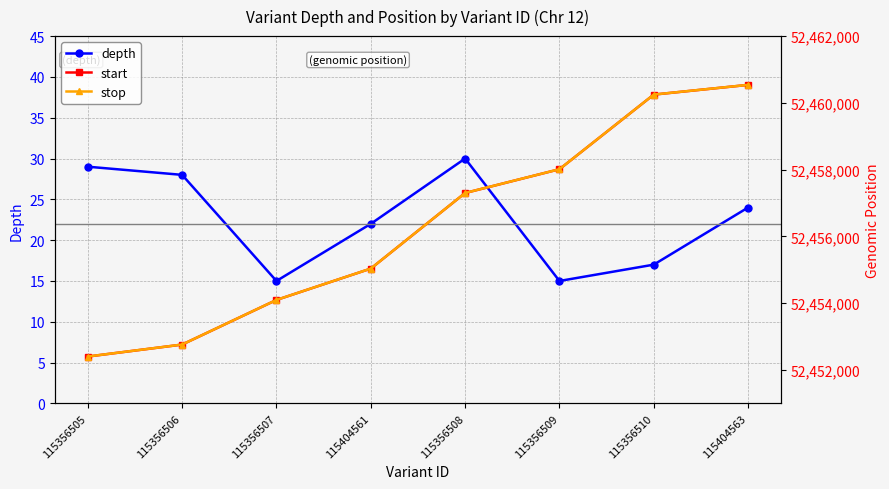

Which category has the highest value in the depth series?

115356508